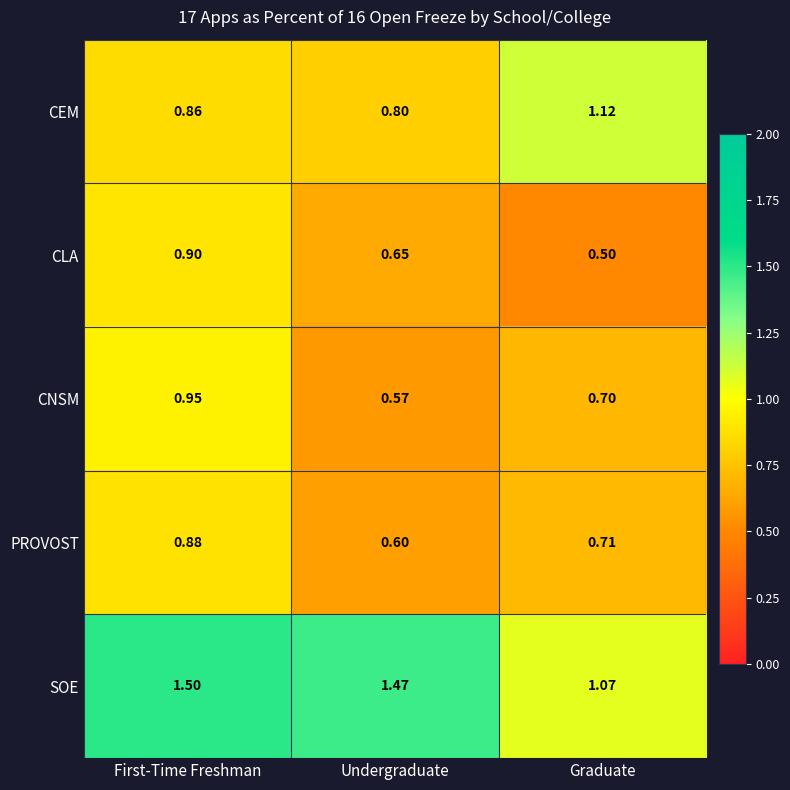

Where is SOE nearest to the value 1?

Graduate